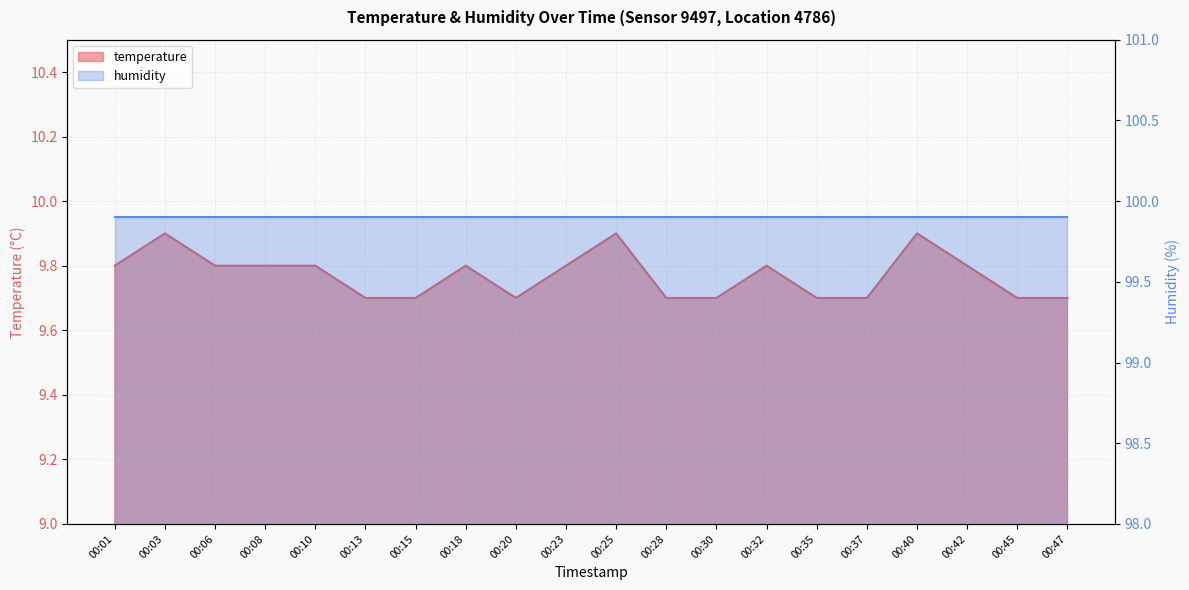

Read the value at 00:45.

9.7